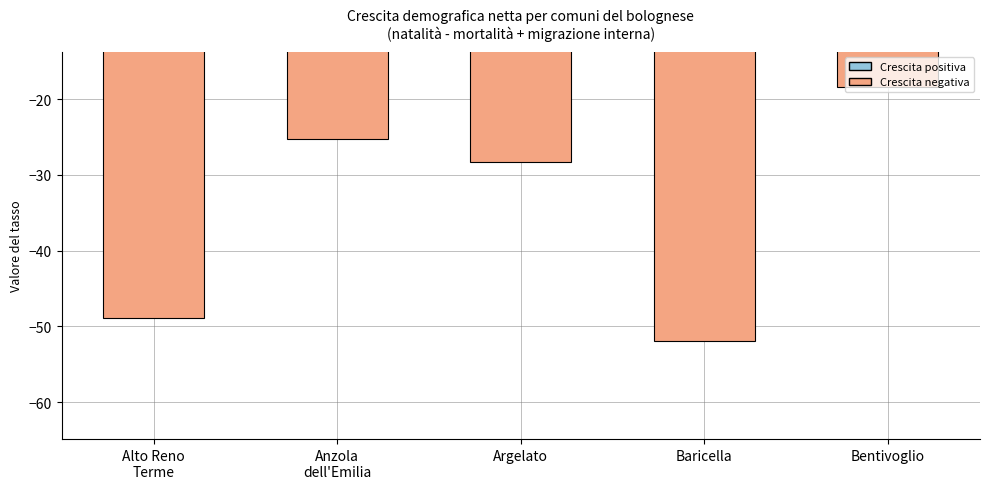

The value at Bentivoglio is -25.9. True or false?

False